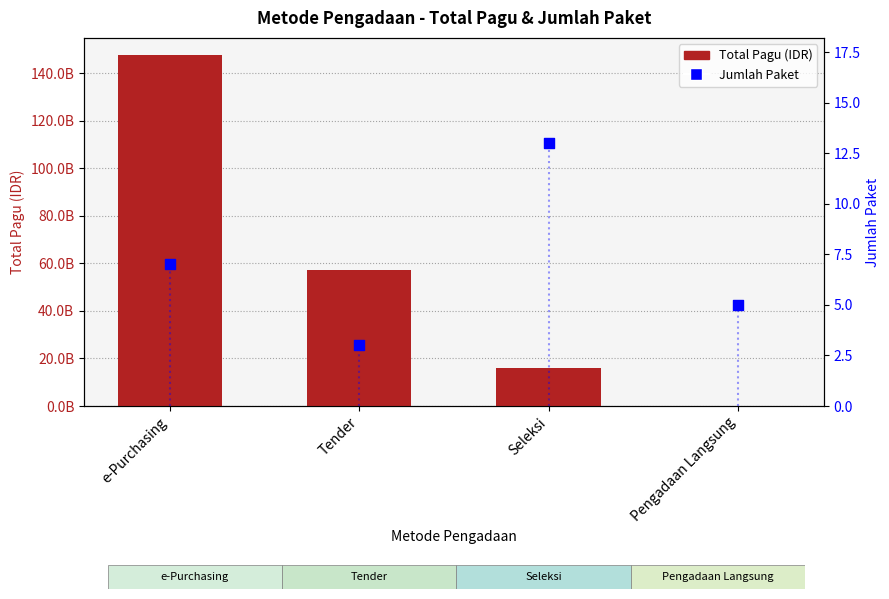

Which series contains the lowest Y value?

Jumlah Paket